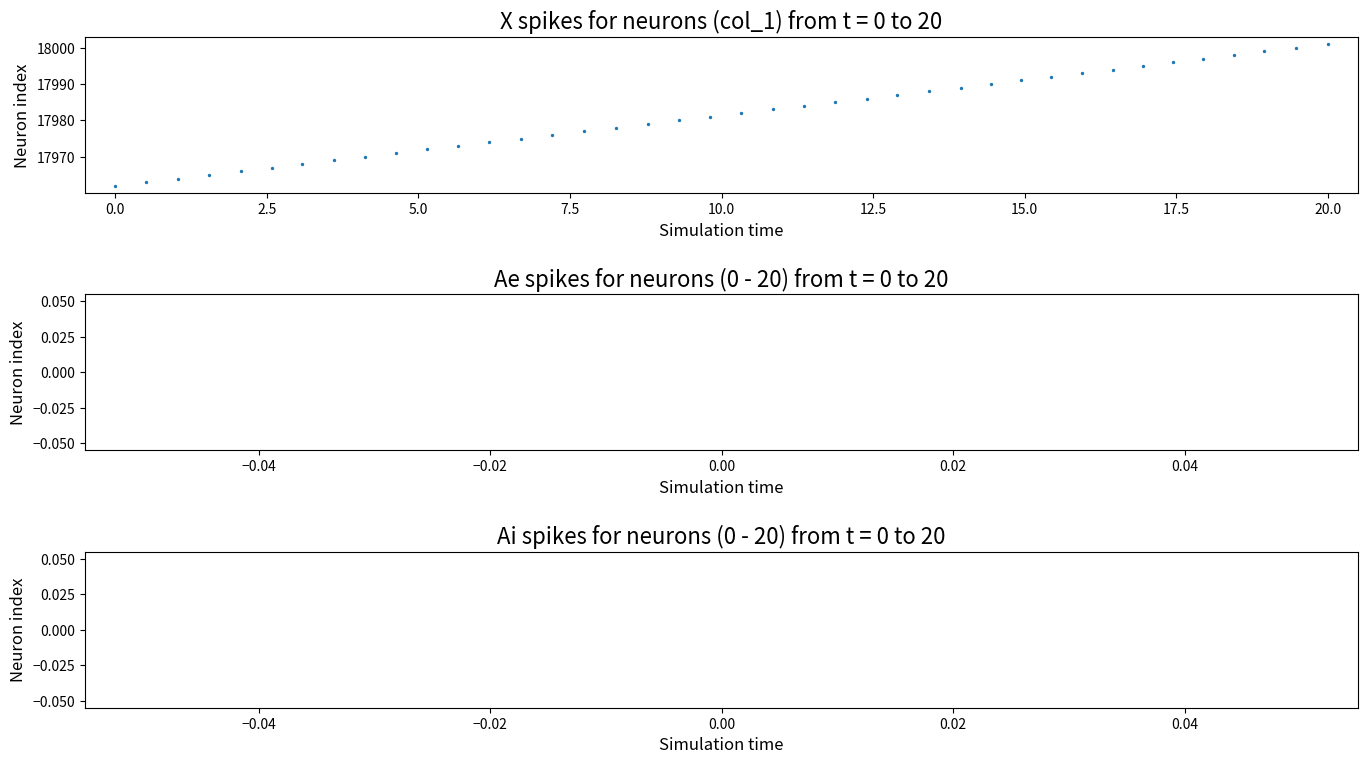

What is the range of Y values (max minus min)?

39